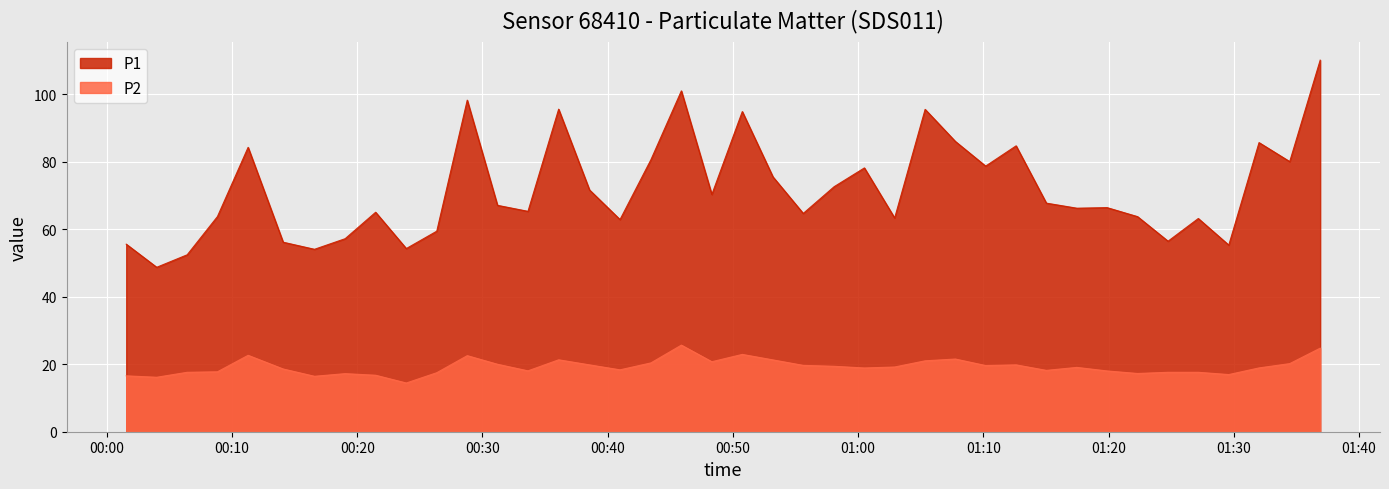

What is the maximum value for P2?

25.6